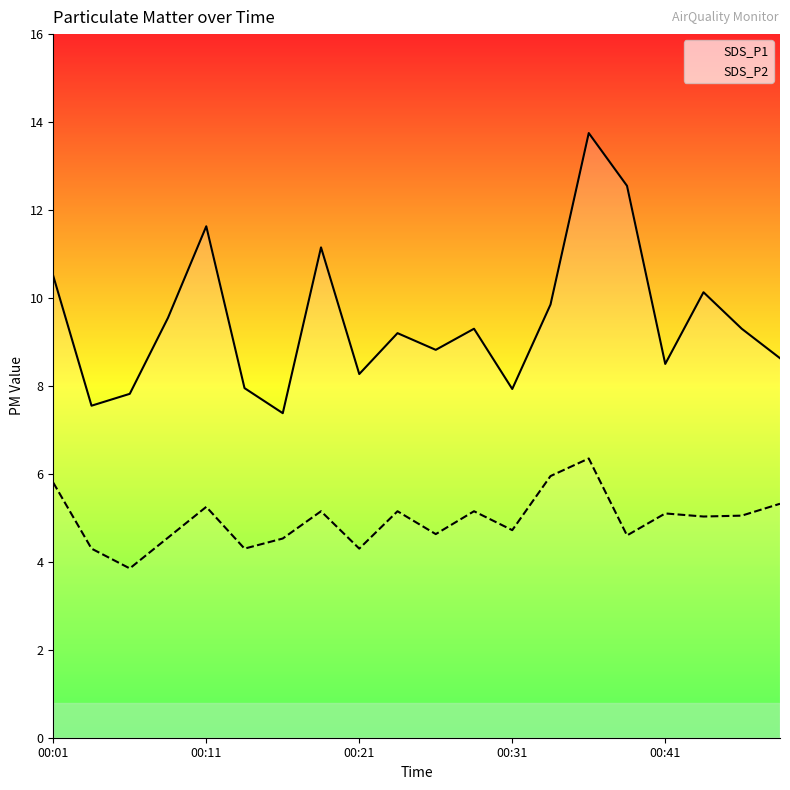

In SDS_P1, how many points are higher than both neighbors (excluding endpoints)?

6